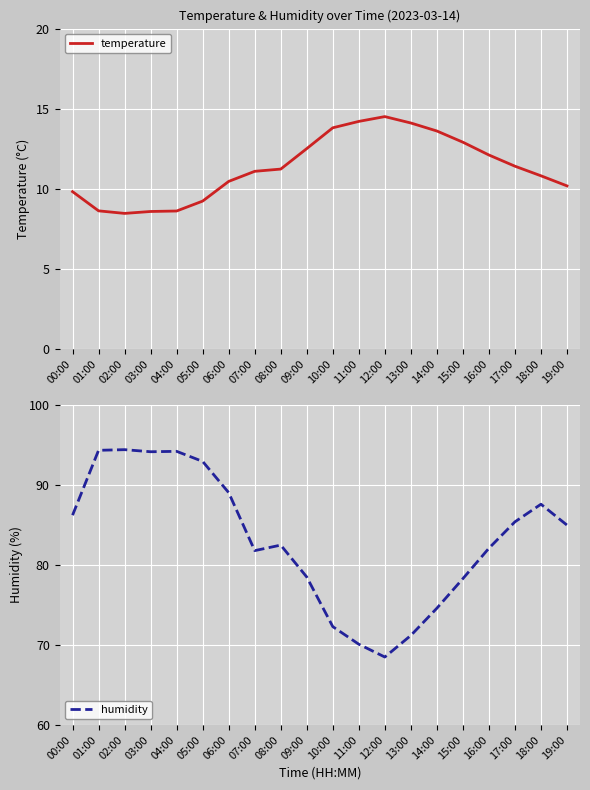

Is the value of humidity at 06:00 greater than the value of temperature at 13:00?

Yes